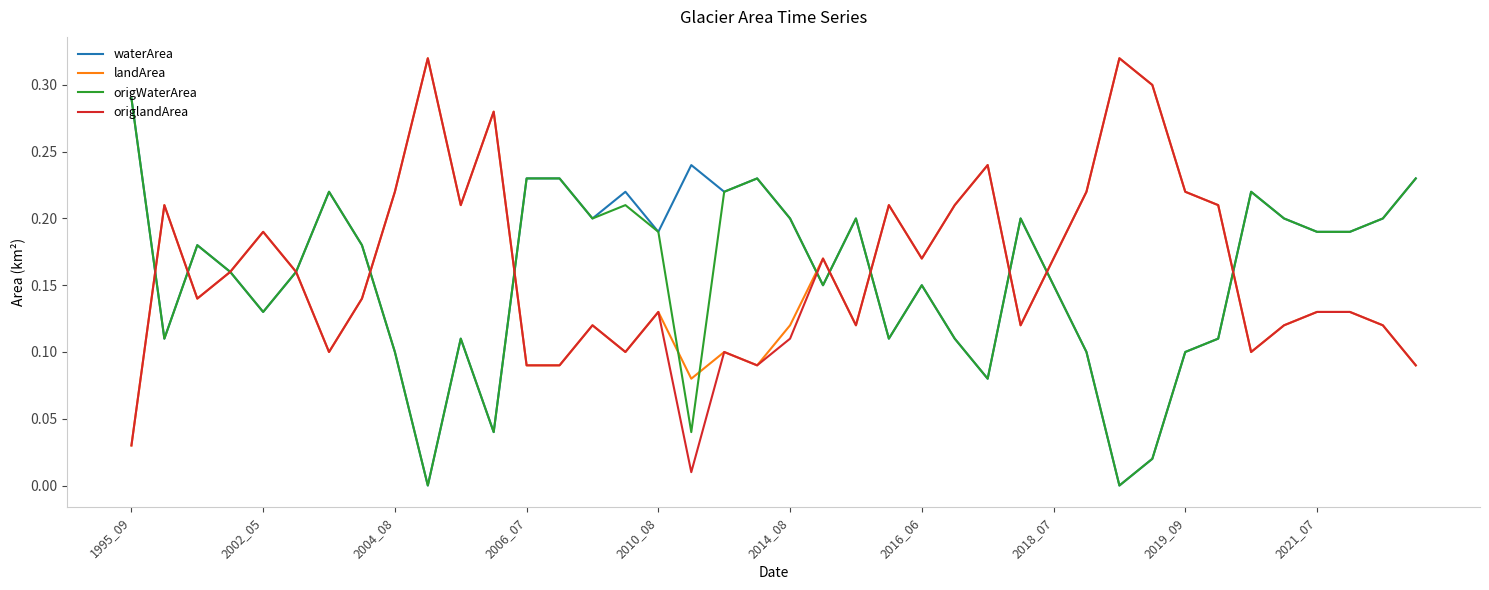

What are all the series names shown in the legend?

waterArea, landArea, origWaterArea, origlandArea